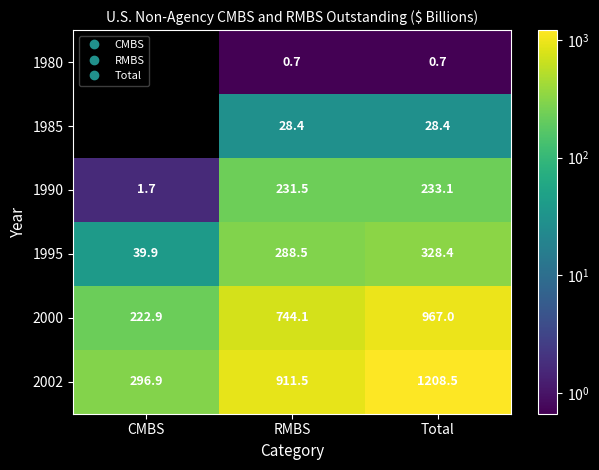

The value of 1990 at RMBS is 231.5. True or false?

True